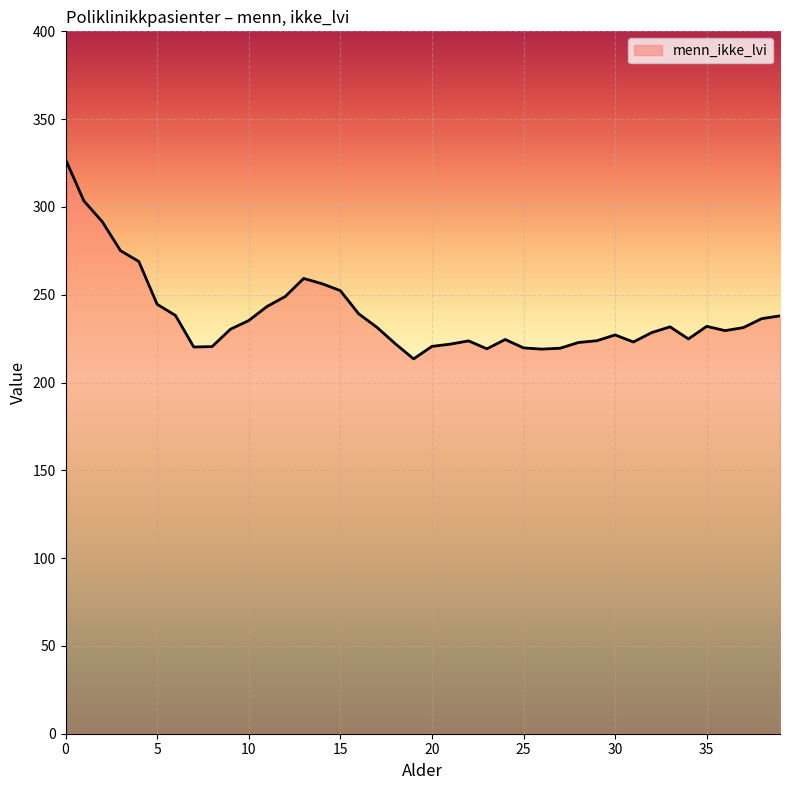

What is the difference between the maximum and minimum values?

113.7